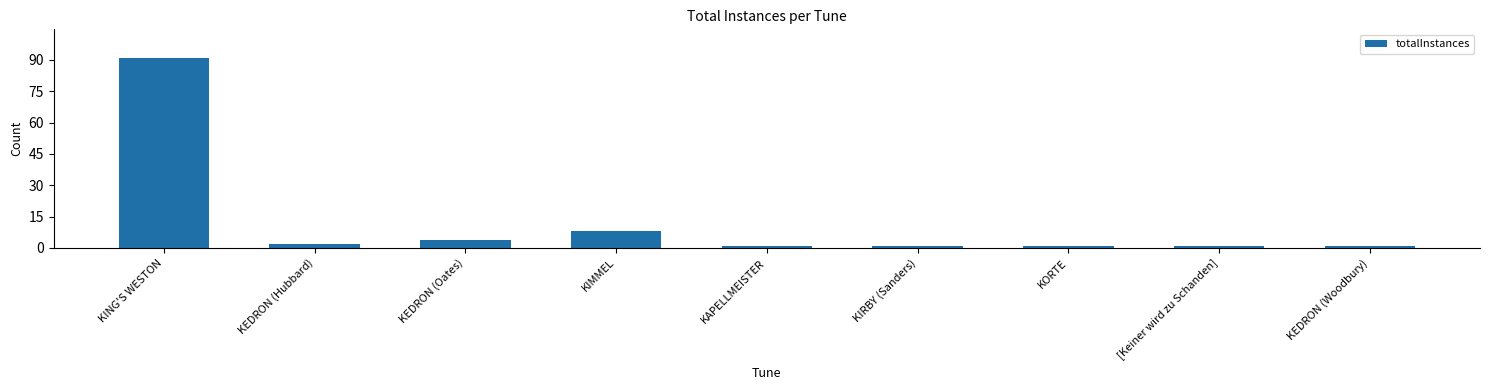

Count the number of data series in this chart.

1